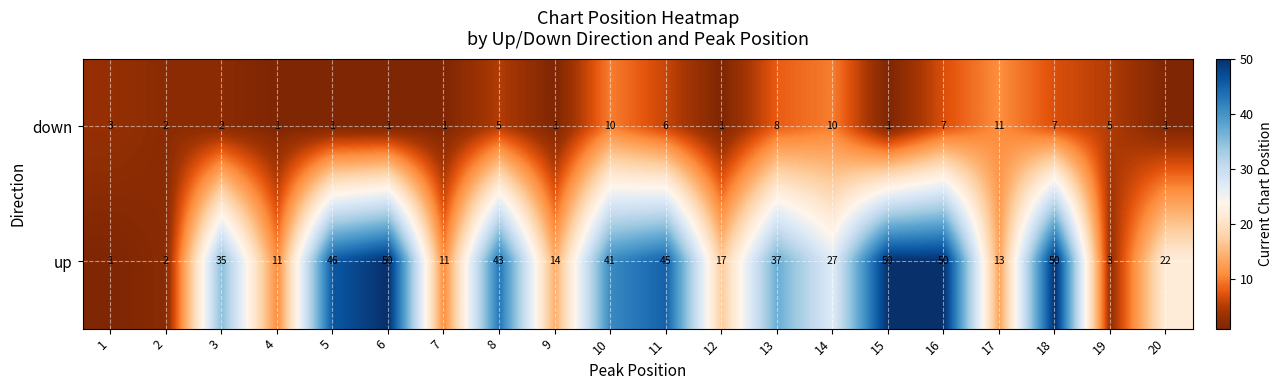

How many distinct data groups are displayed?

2